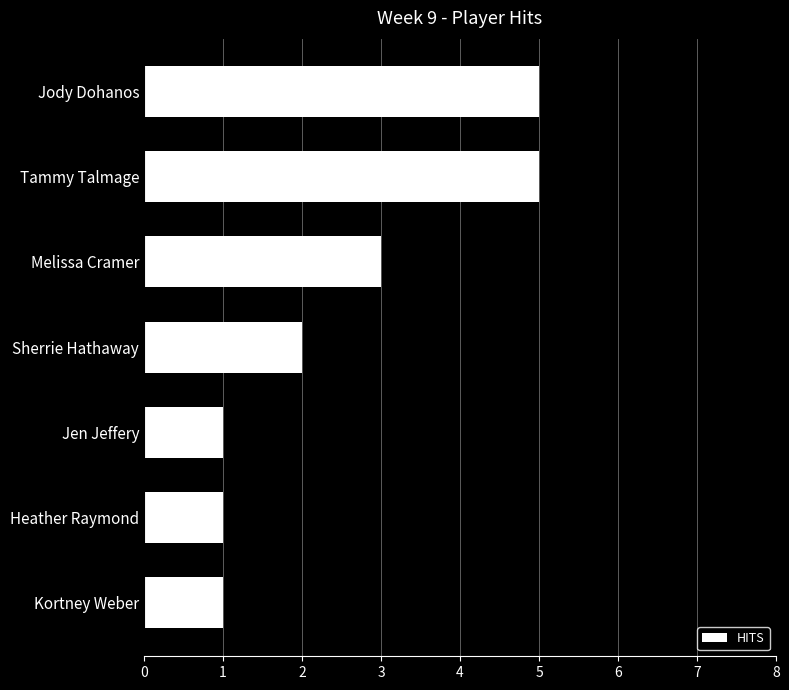

What is the average value?

3